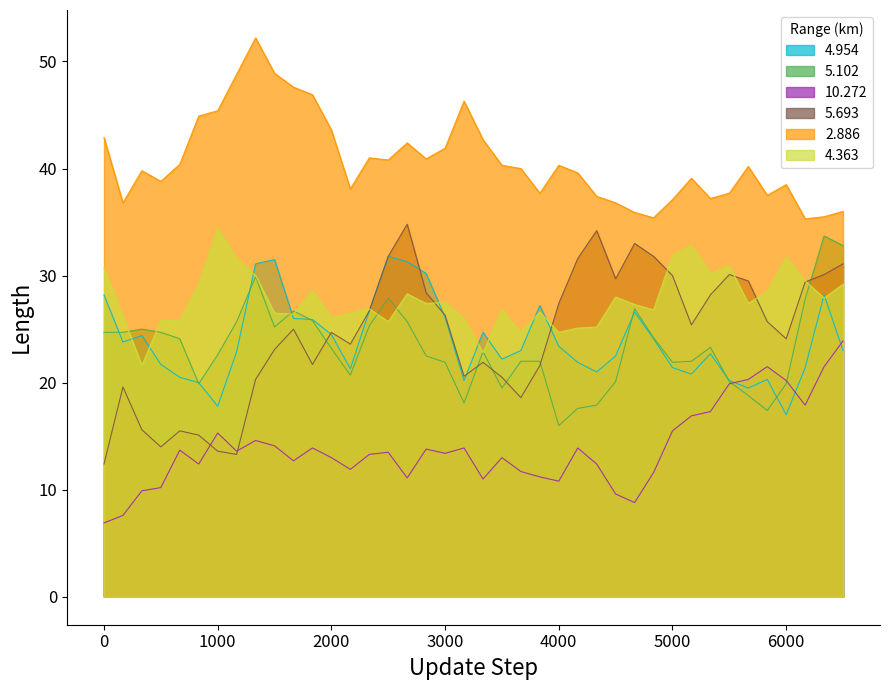

At 1000, list the series in order from smallest to largest.

5.693, 10.272, 4.954, 5.102, 4.363, 2.886